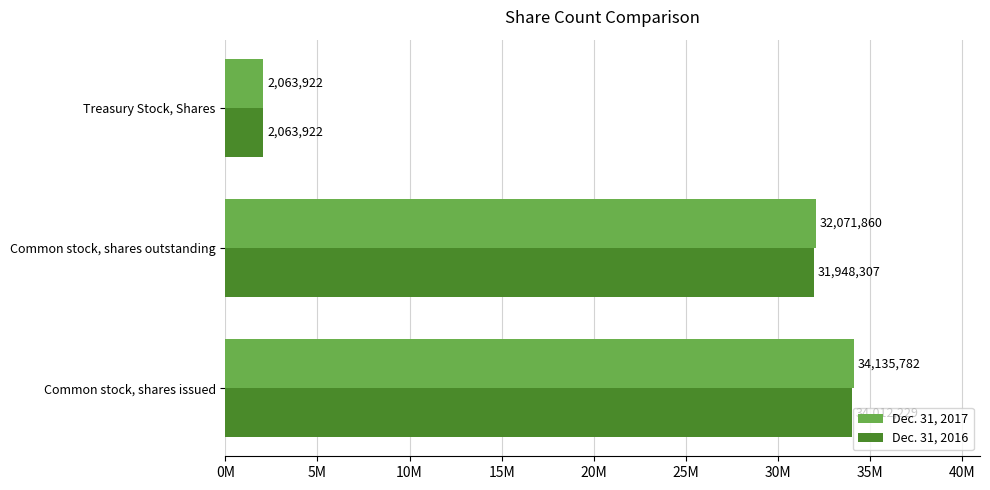

What is the difference between the maximum and minimum values in the Dec. 31, 2016 series?

31948307